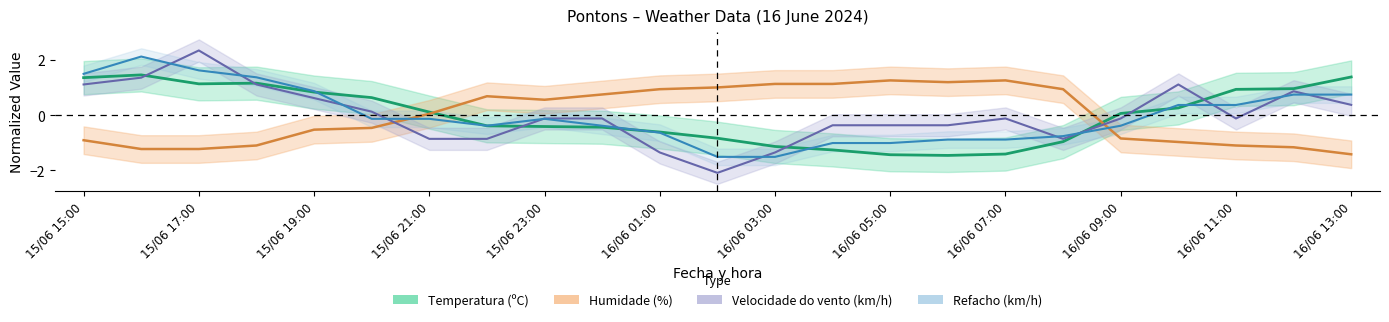

What is the label of the 22nd point from the right?

15/06 16:00